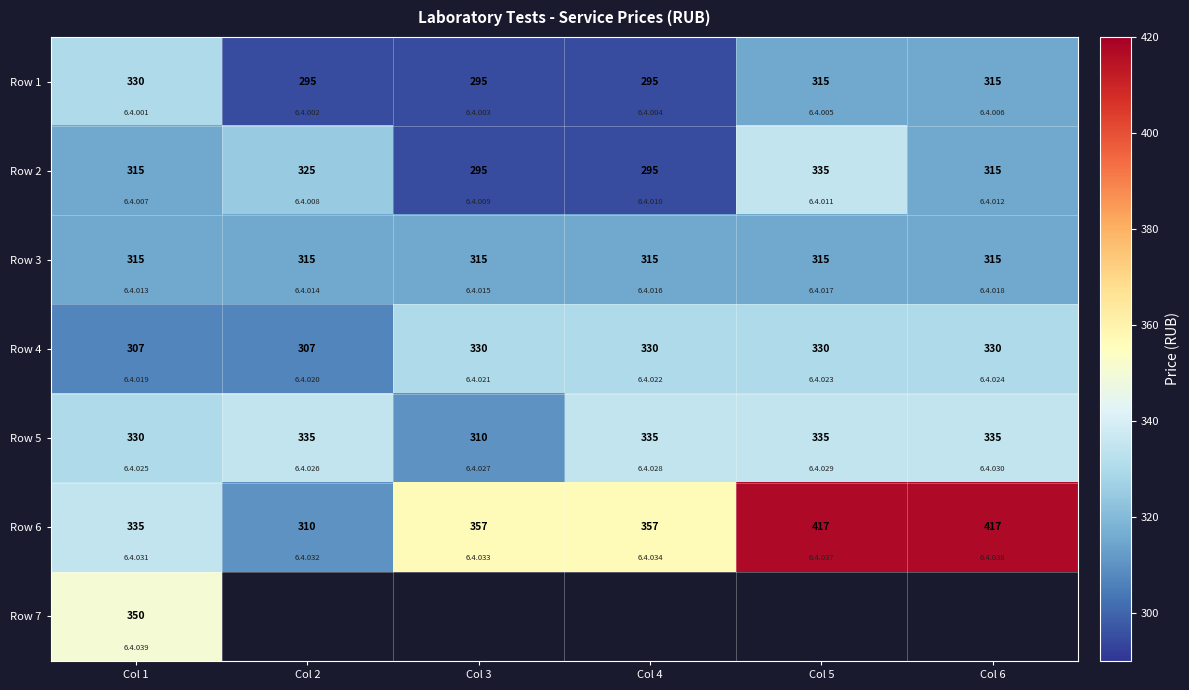

What is the difference between the second highest and second lowest values in the Row 5 series?

5